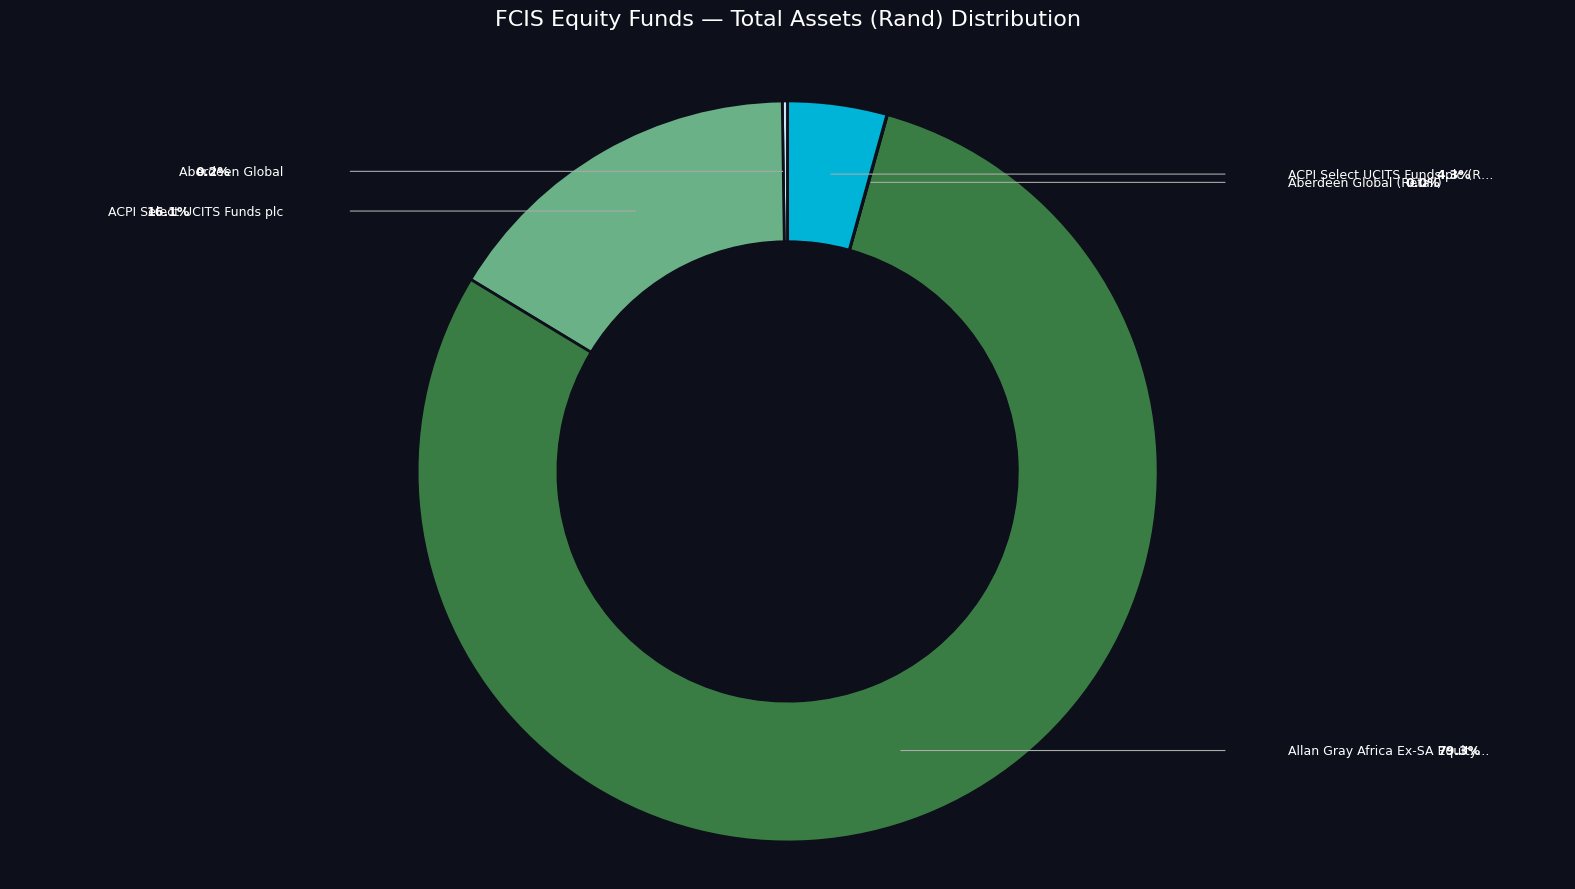

Is there any slice that represents more than half of the pie?

Yes